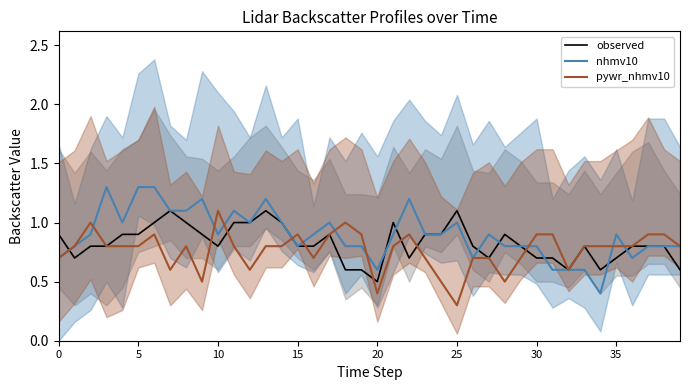

What is the smallest value displayed?

0.3